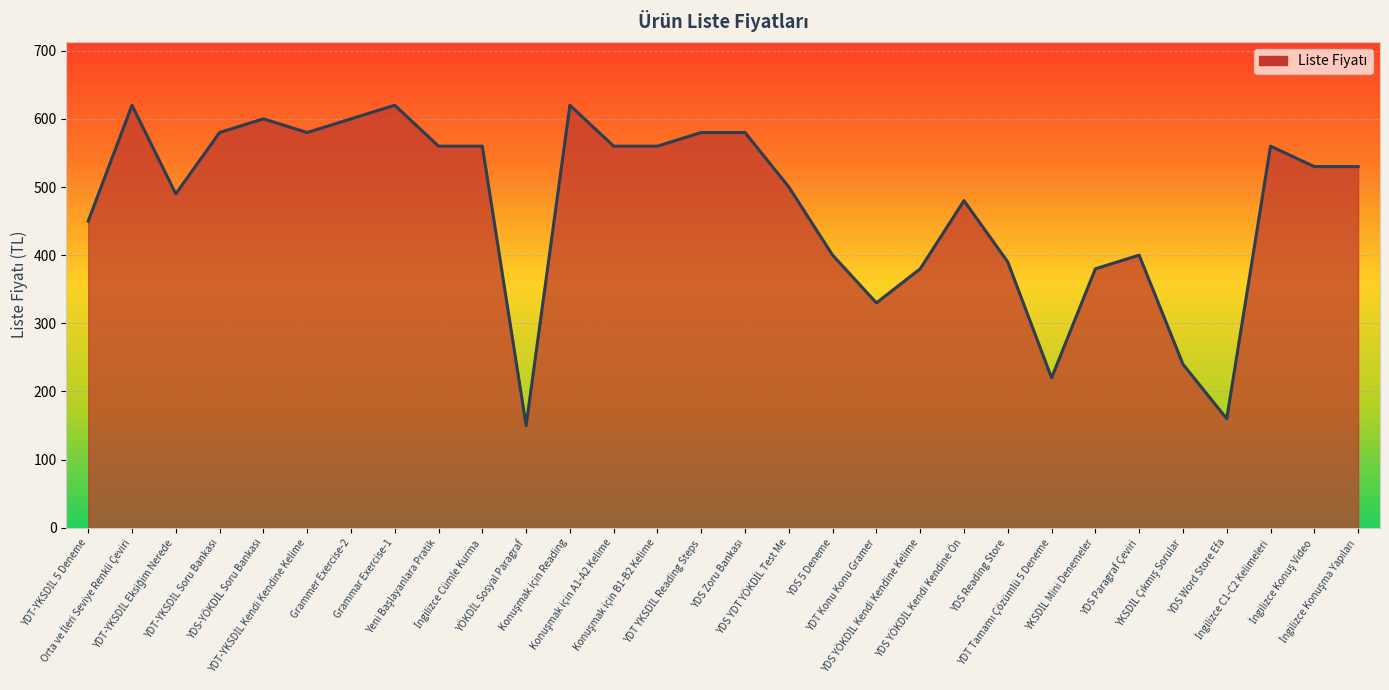

How many categories are shown in the chart?

30